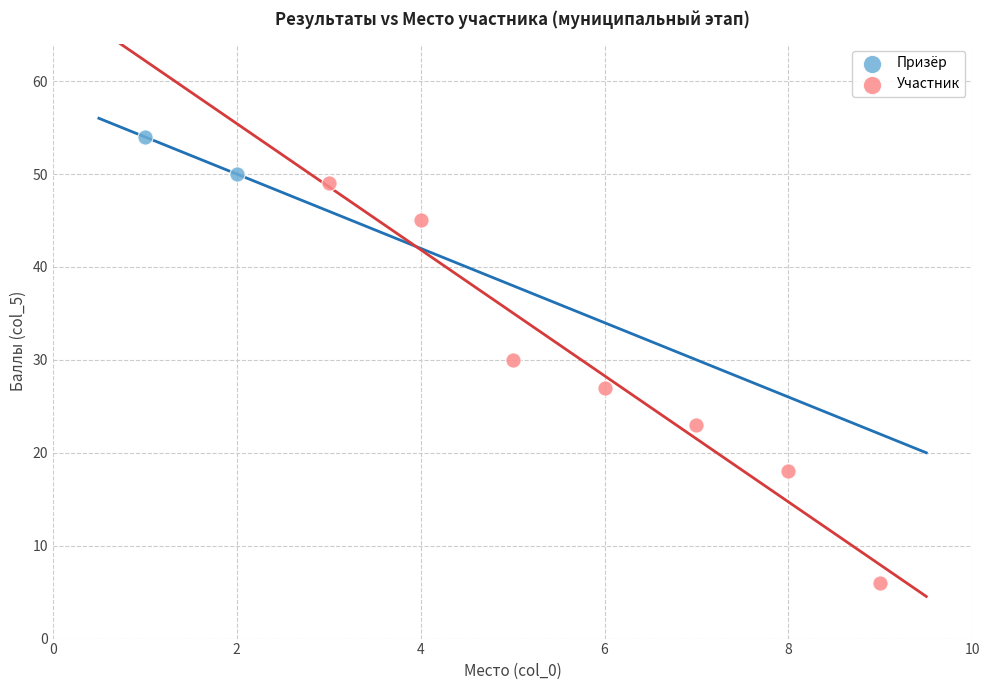

What are all the series names shown in the legend?

Призёр, Участник